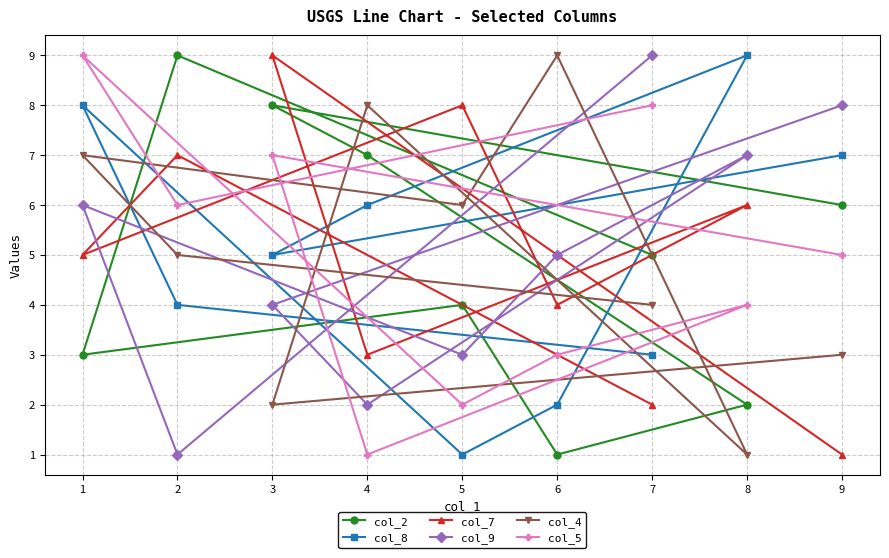

At which category is the sum across all series the highest?

1